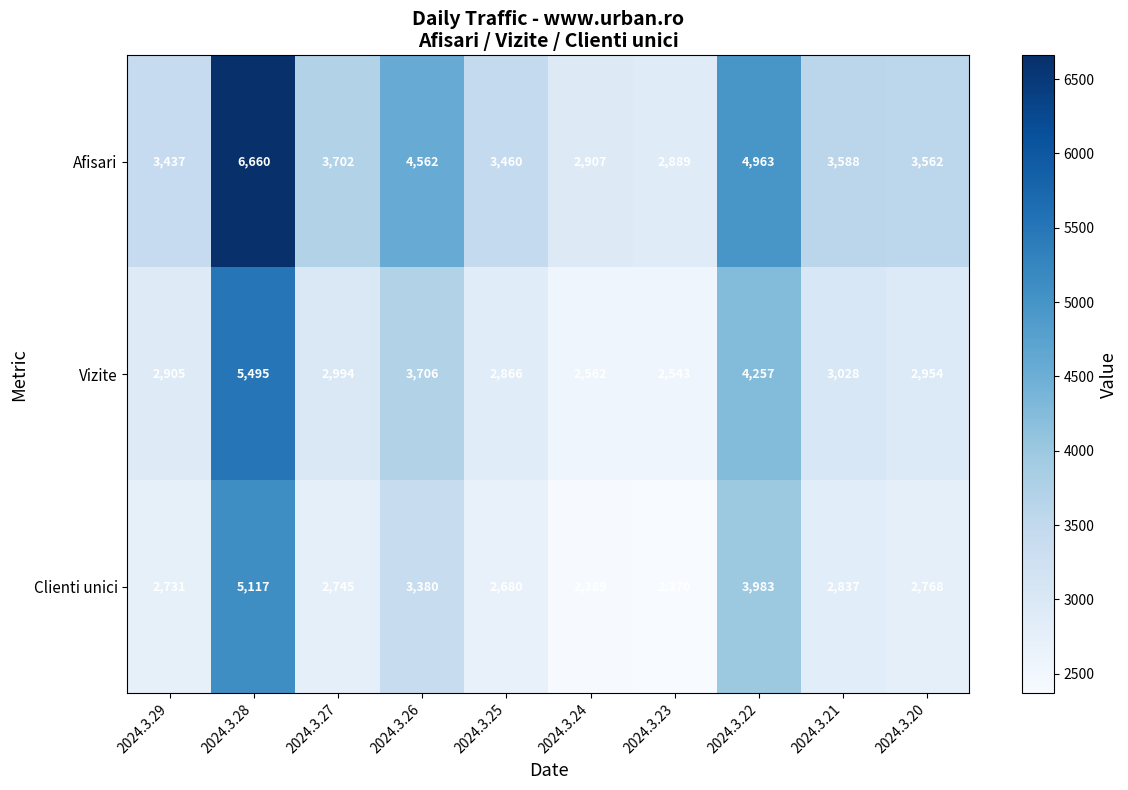

List the series in order of their overall mean, highest first.

Afisari, Vizite, Clienti unici